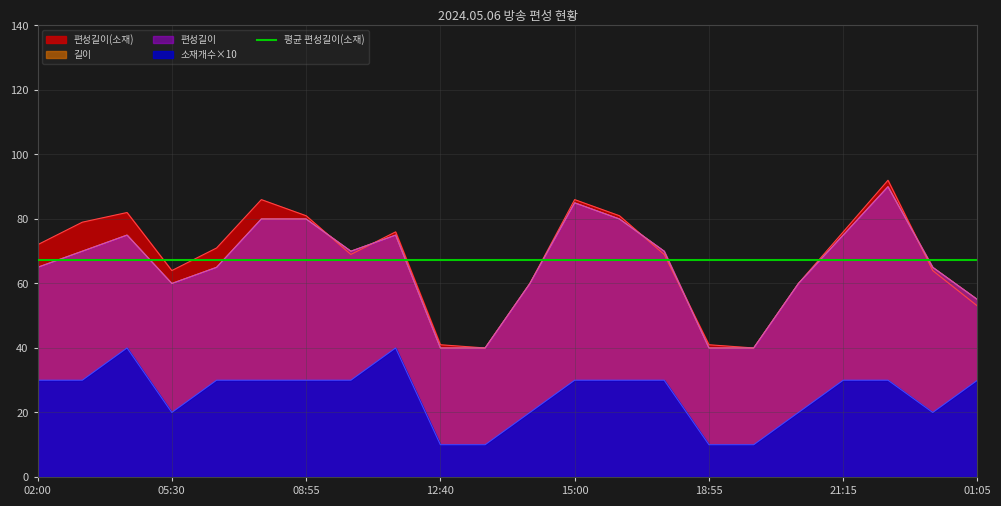

What is the label of the 19th point from the left?

21:15